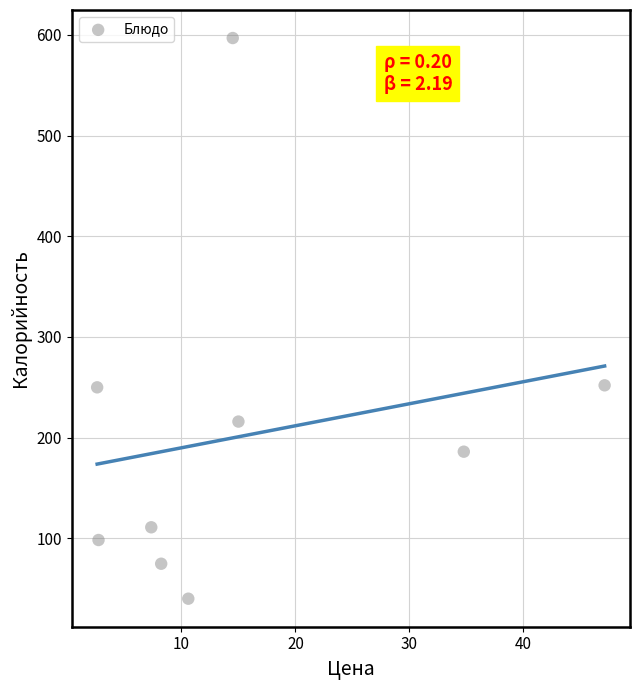

What is the range of Y values (max minus min)?

556.9